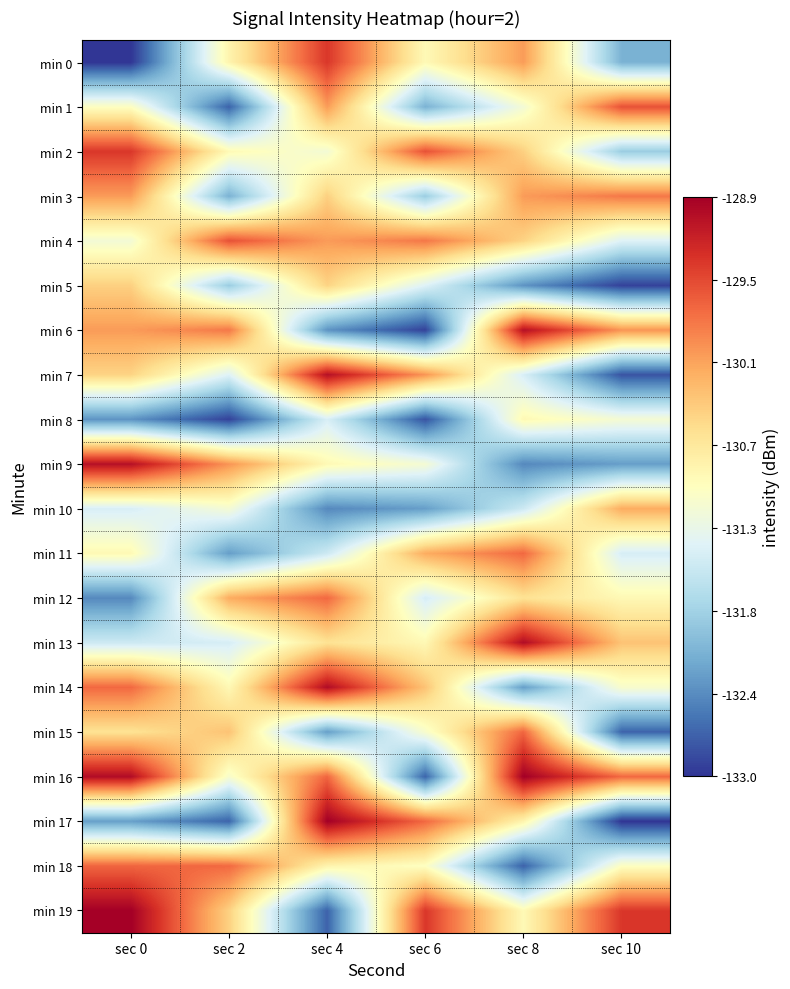

At how many categories does at least one series exceed -130?

6